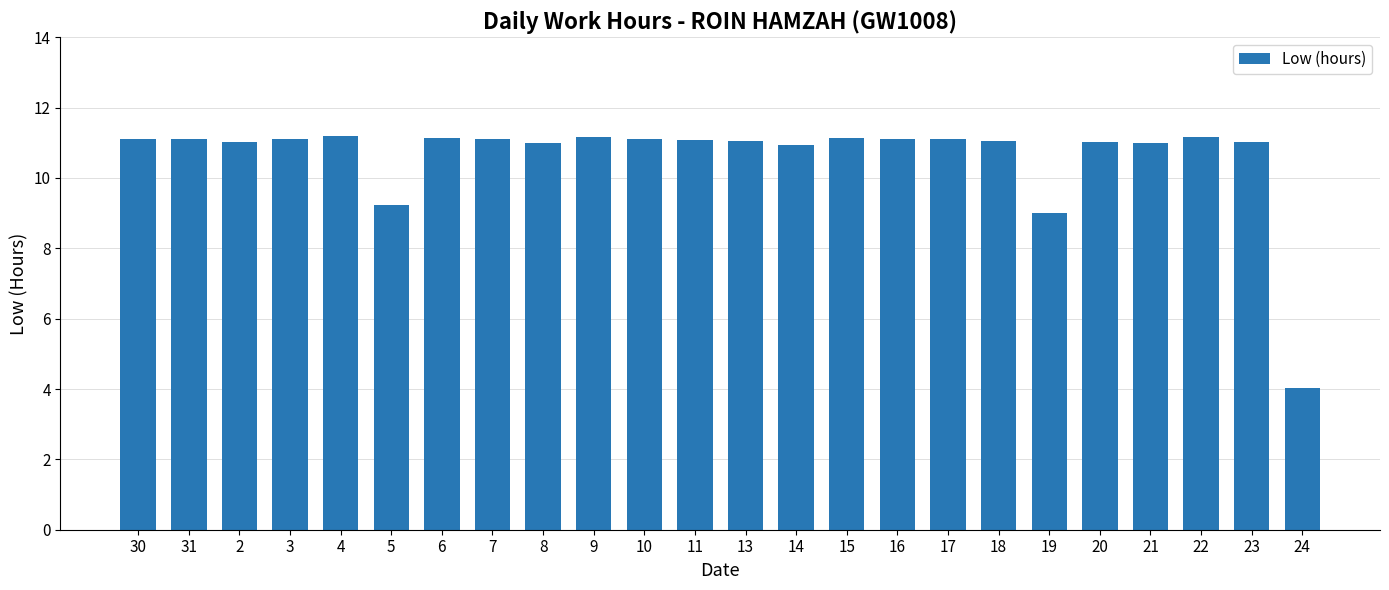

Approximately how many times larger is the value at 22 compared to 14?

1.0